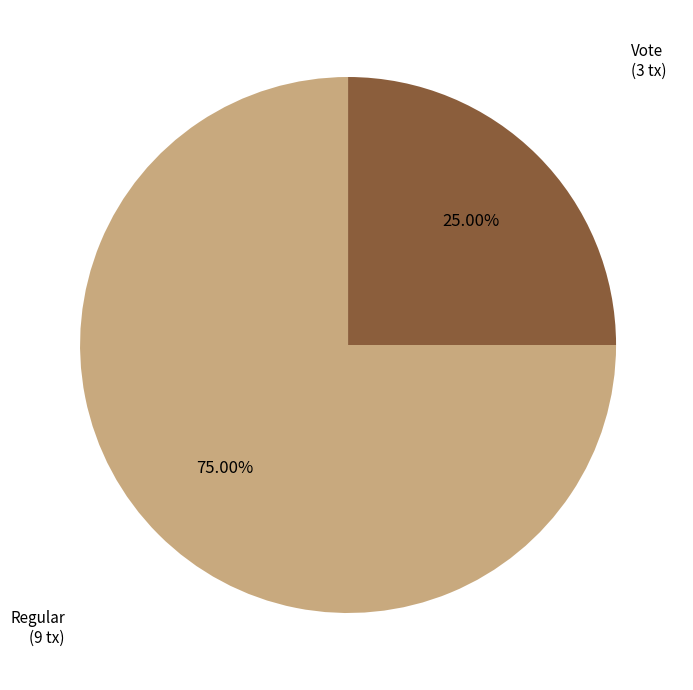

Is there any slice that represents more than half of the pie?

Yes